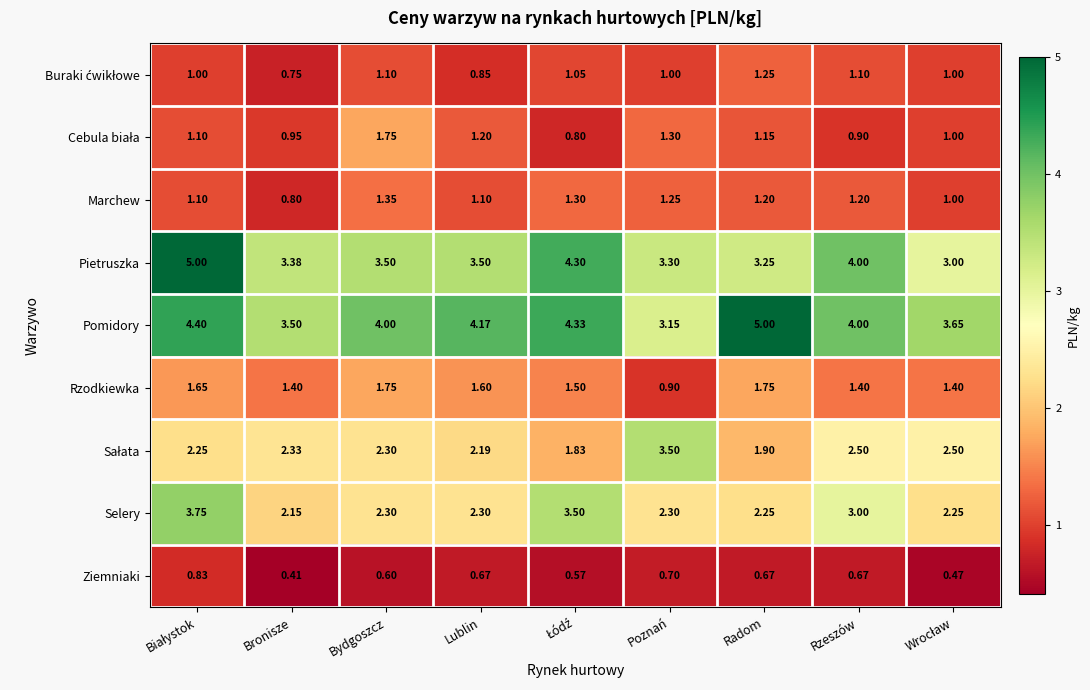

Which series has the widest spread of values?

Pietruszka